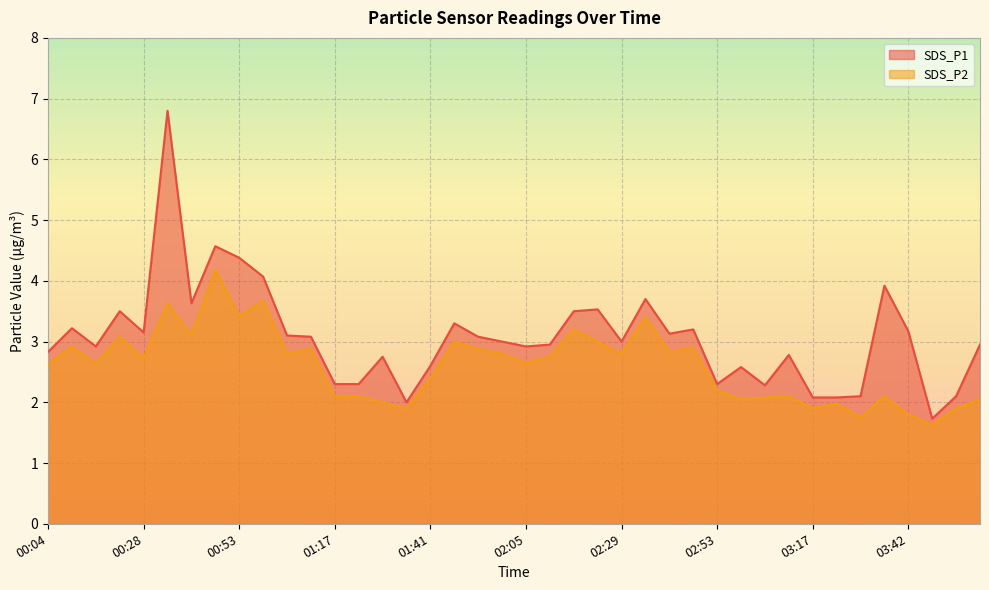

True or false: SDS_P1 and SDS_P2 cross at least once.

False